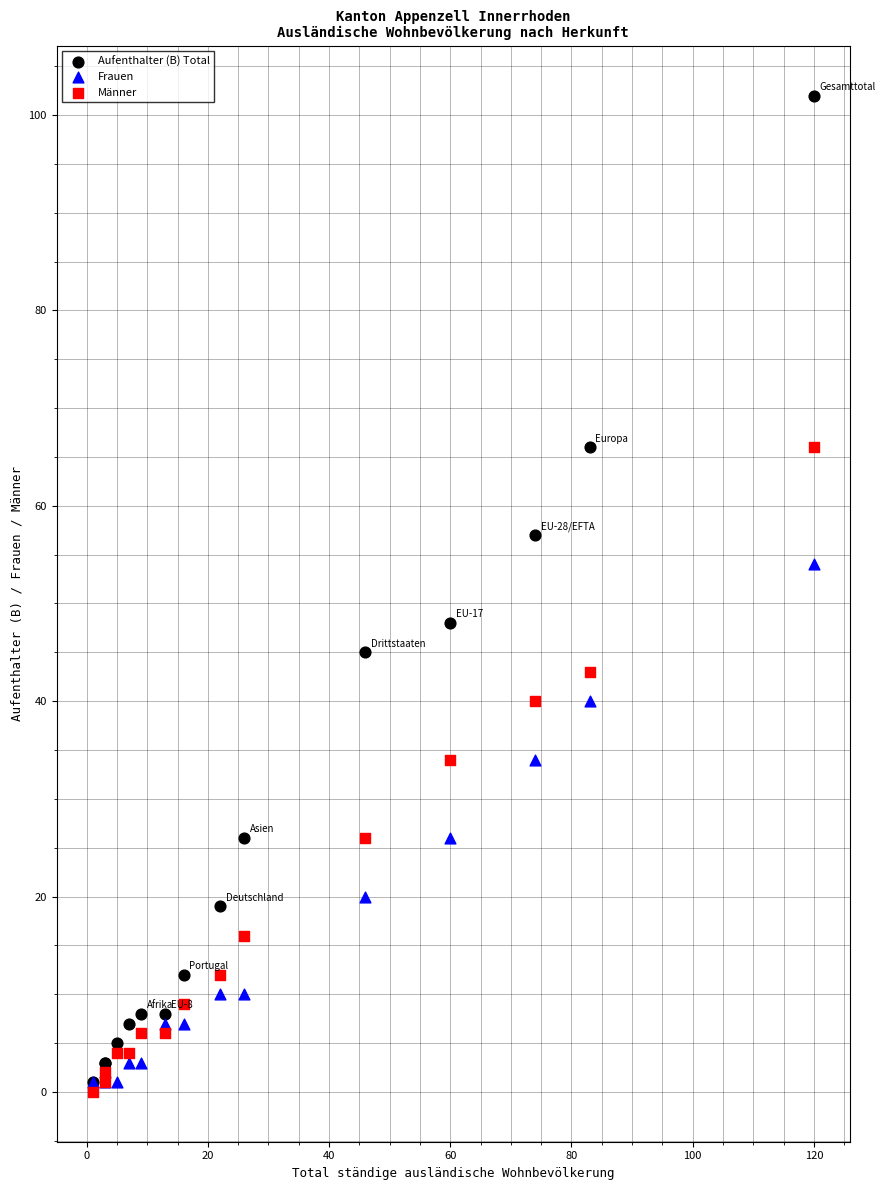

Which series contains the lowest Y value?

Männer